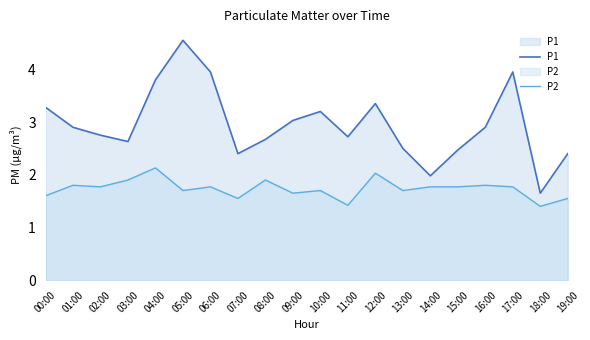

Rank the series at 19:00 from lowest to highest value.

P2, P1